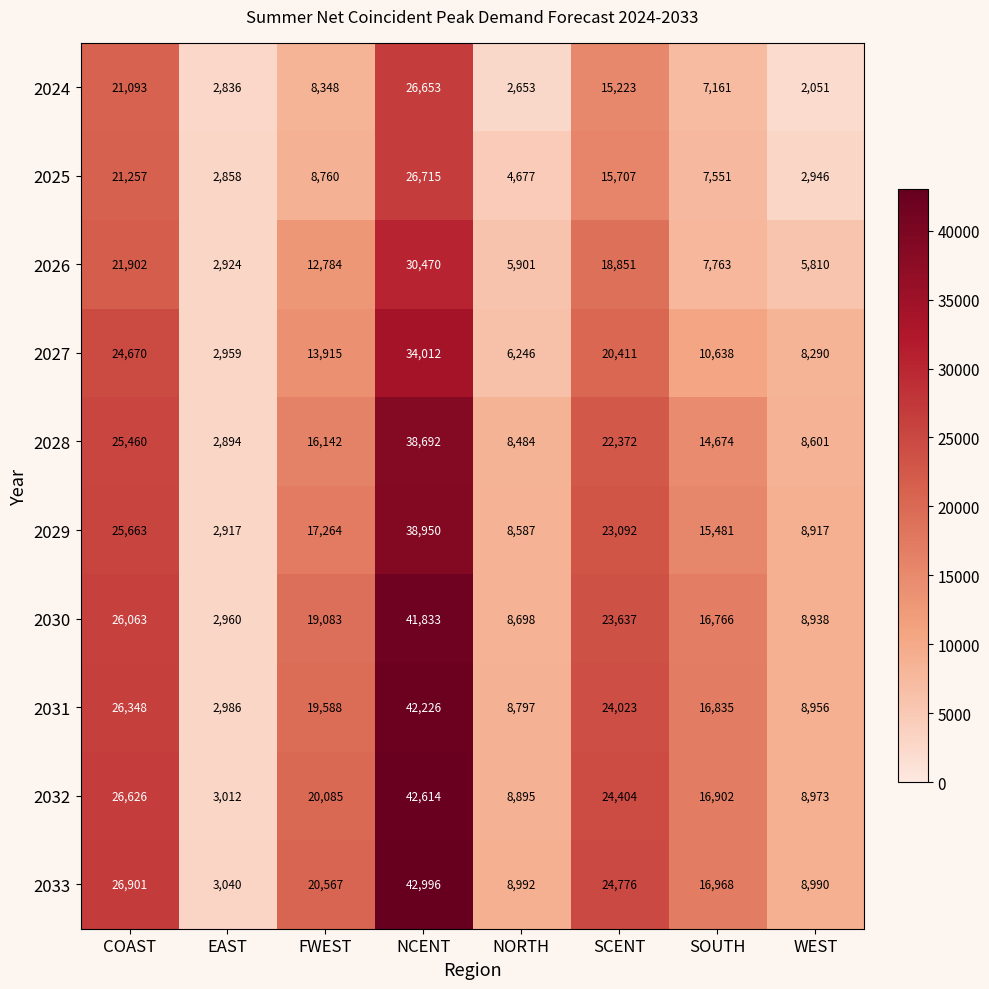

The 2024 series shows 7161 at SOUTH. True or false?

True